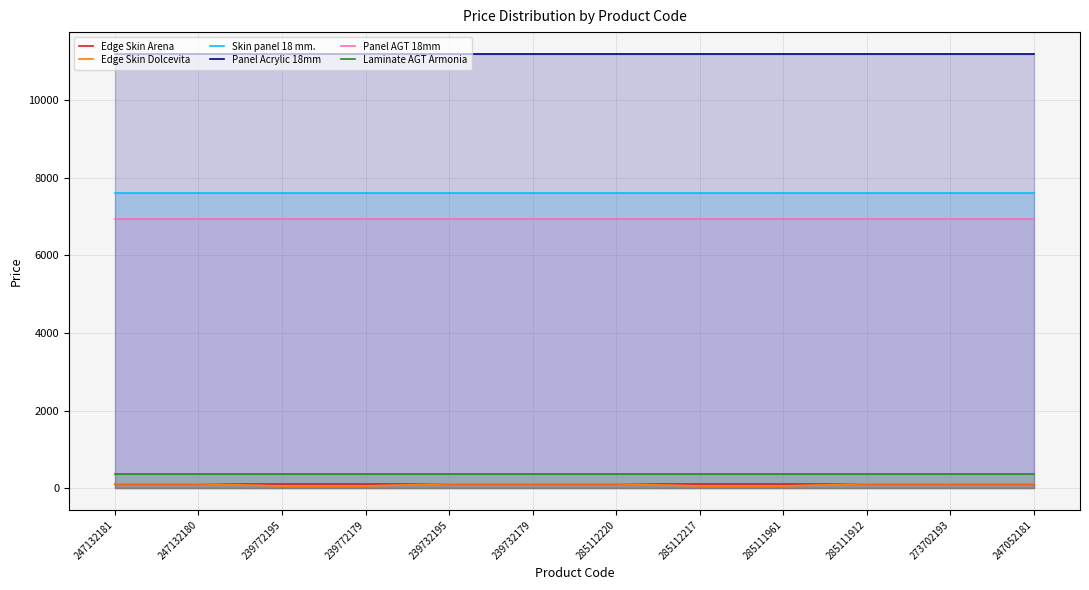

What is the lowest value of the Skin panel 18 mm. series?

7596.5